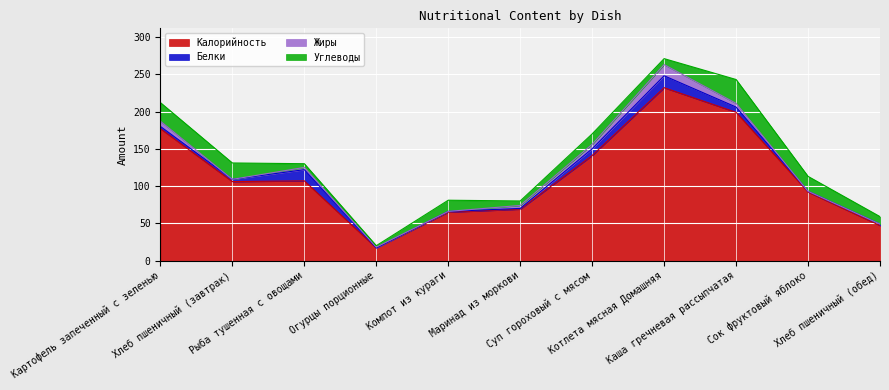

True or false: Калорийность and Жиры cross at least once.

False